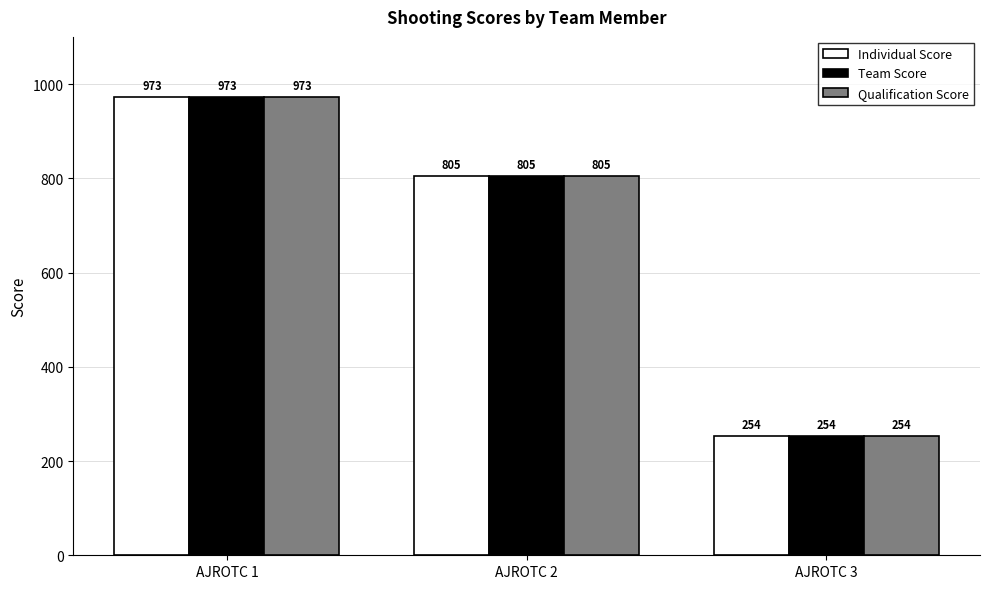

True or false: Individual Score has a value of 1640 at AJROTC 1.

False